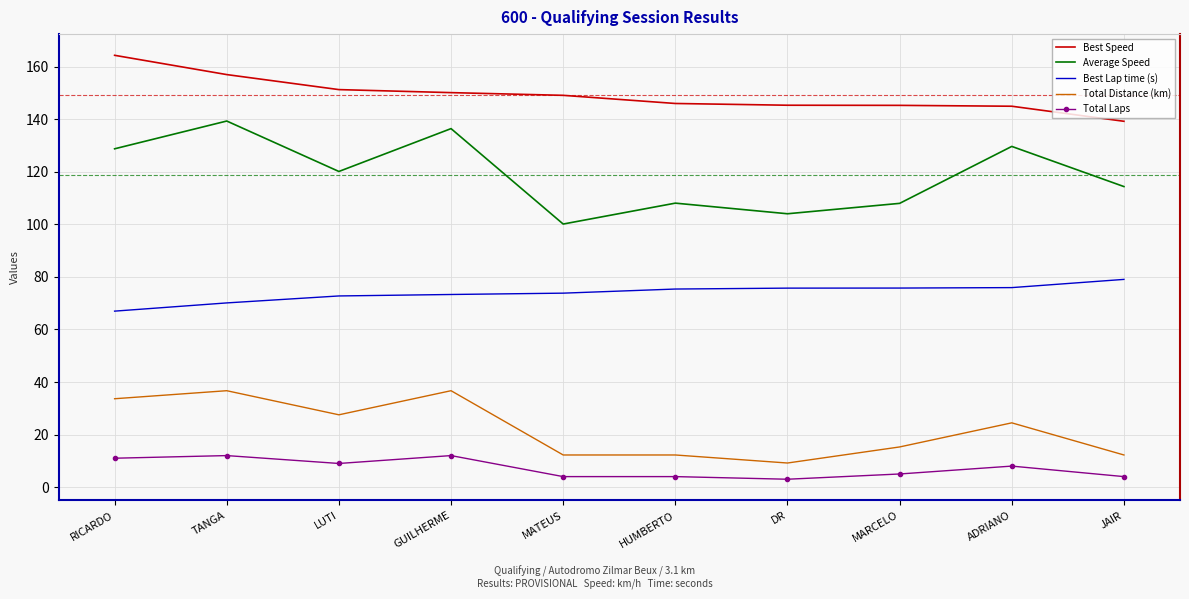

Read the Best Speed value at HUMBERTO.

146.0